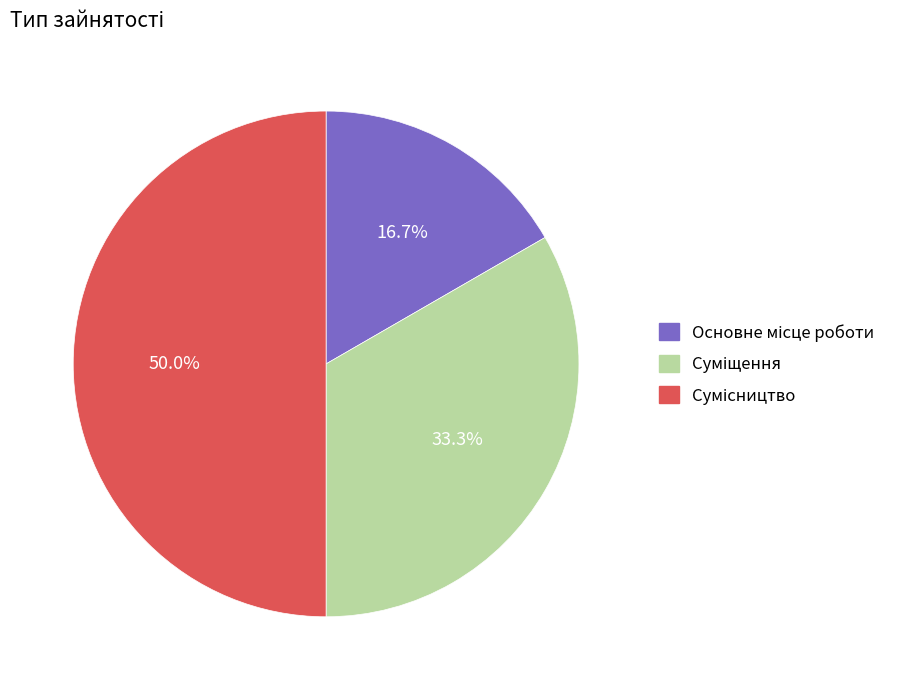

To the nearest percent, what is the combined percentage of Сумісництво and Суміщення?

83%